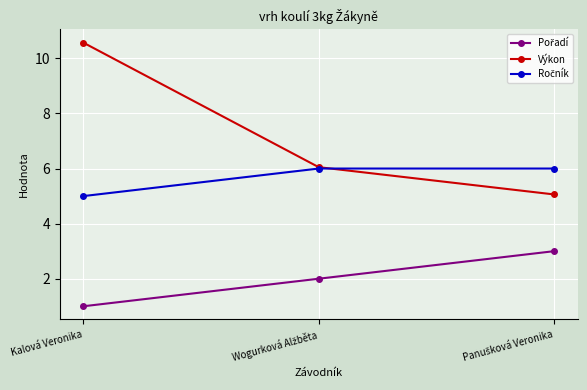

What is the lowest value of the Výkon series?

5.1